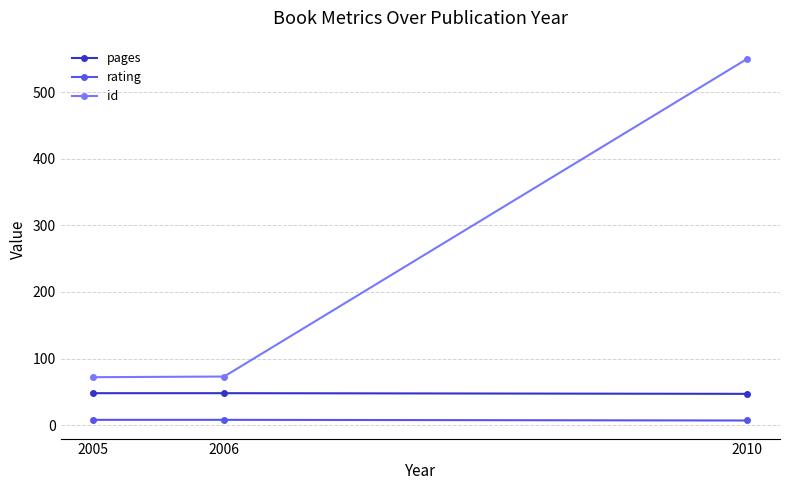

The id series shows 24 at 2005. True or false?

False